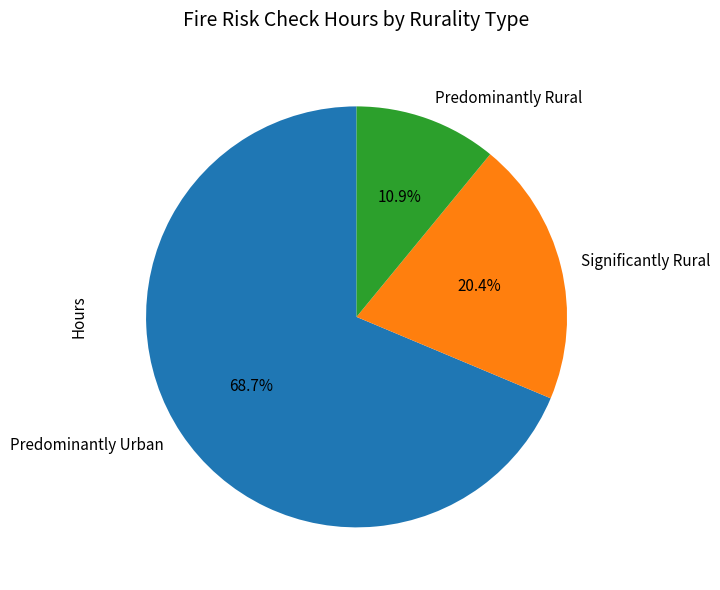

To the nearest percent, what portion does Predominantly Urban represent?

69%